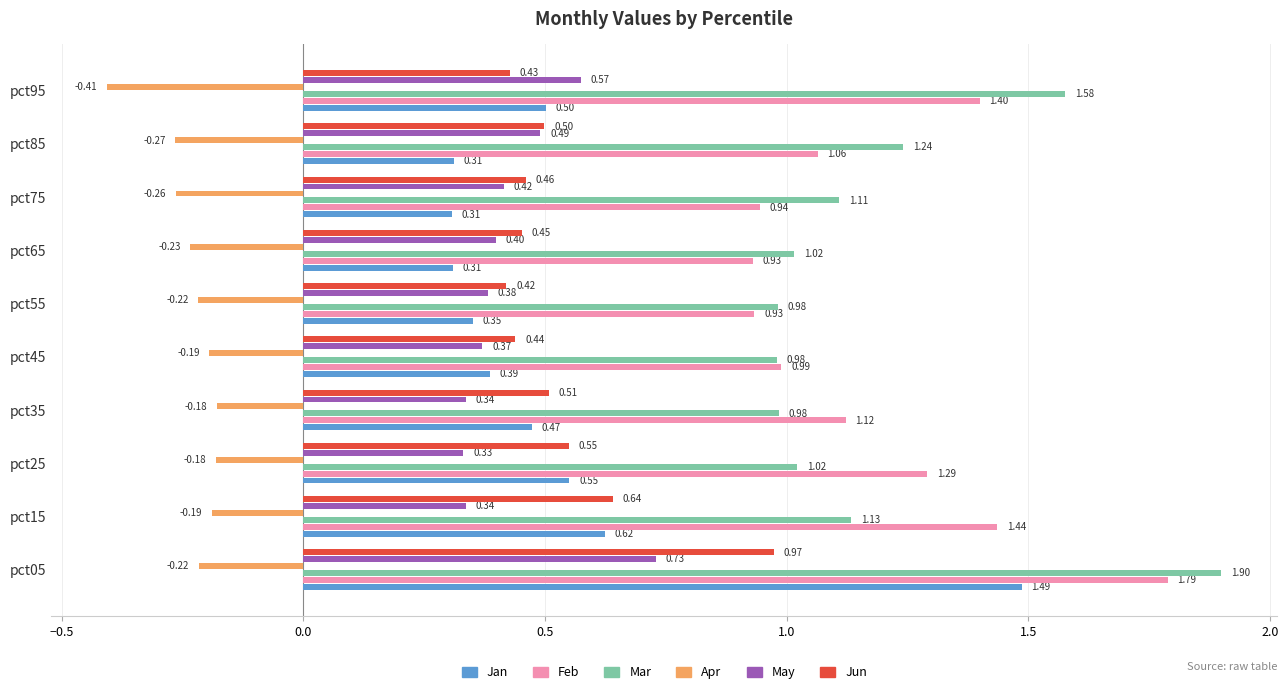

Which series has the largest total across all categories?

Mar